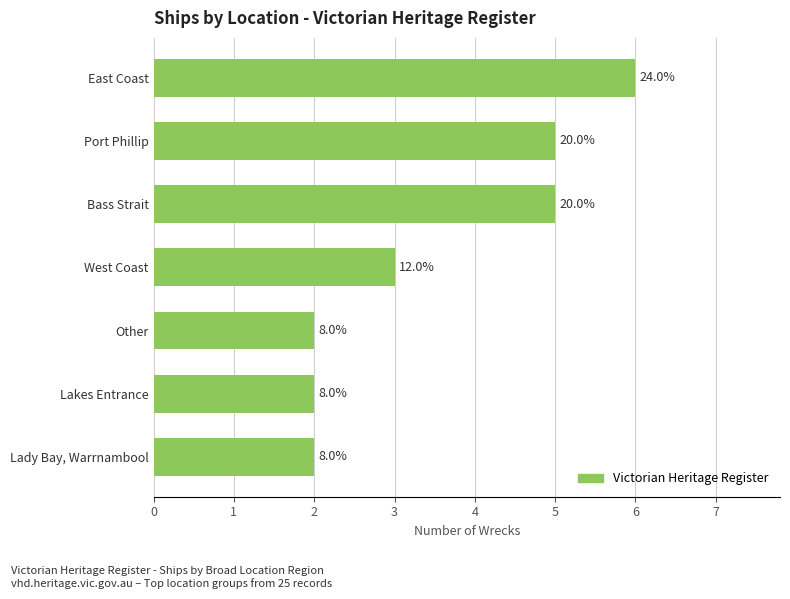

Are the bars horizontal?

Yes